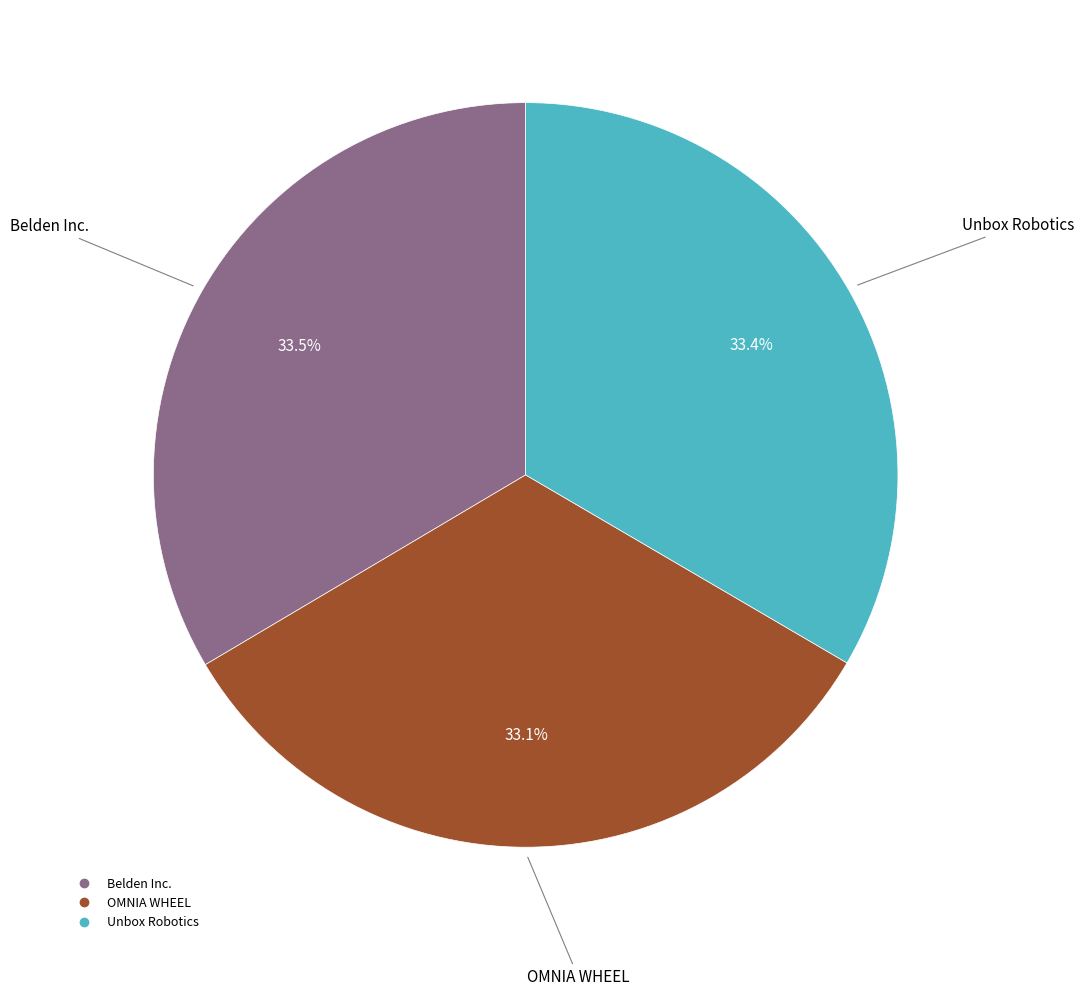

Do OMNIA WHEEL and Belden Inc. together represent more than half of the pie?

Yes